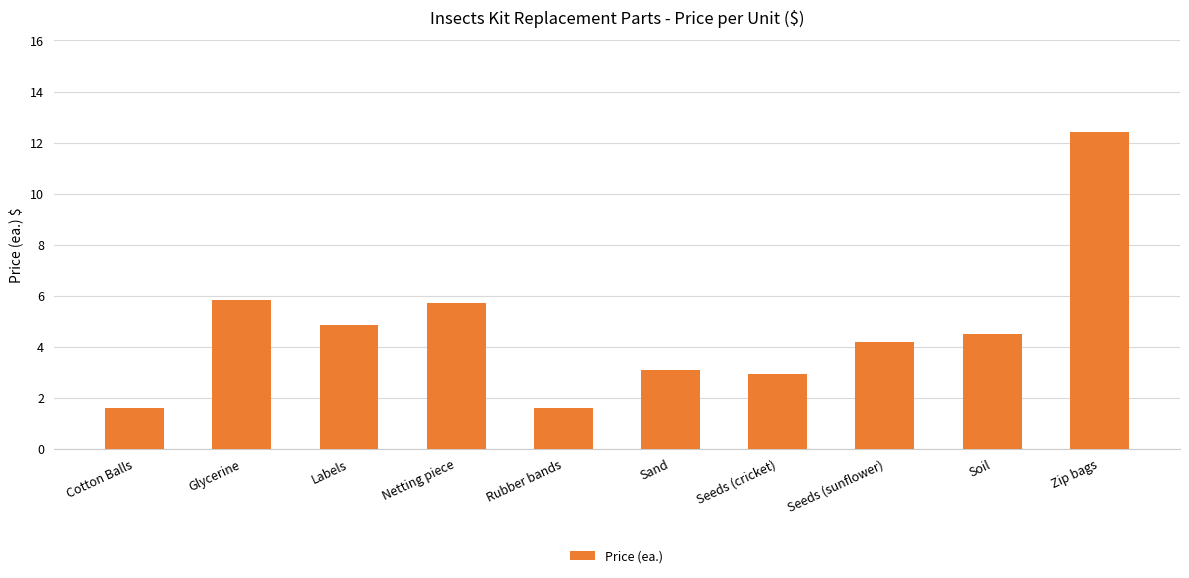

What is the average value?

4.7